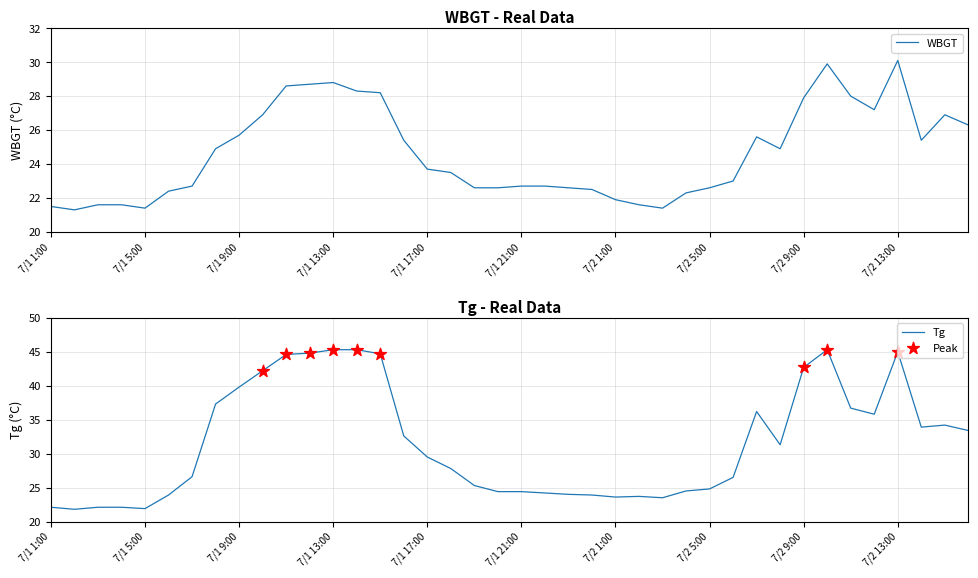

Which series reaches the maximum Y coordinate?

Tg